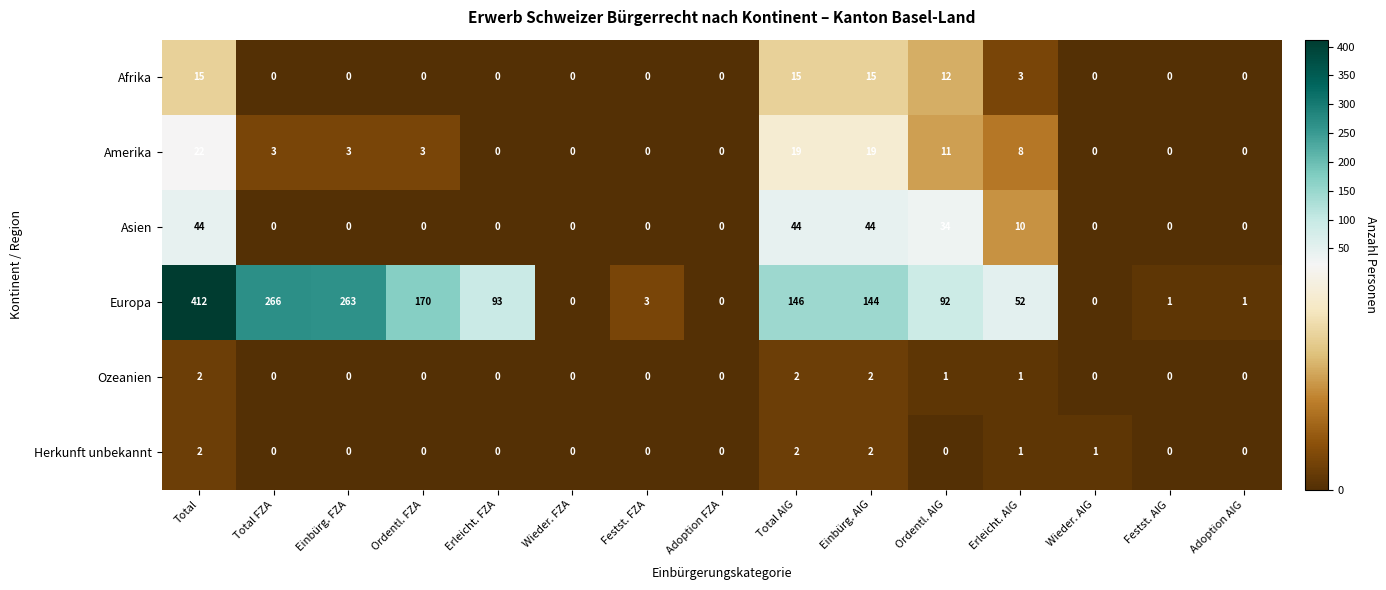

The Asien series shows 15 at Festst. FZA. True or false?

False